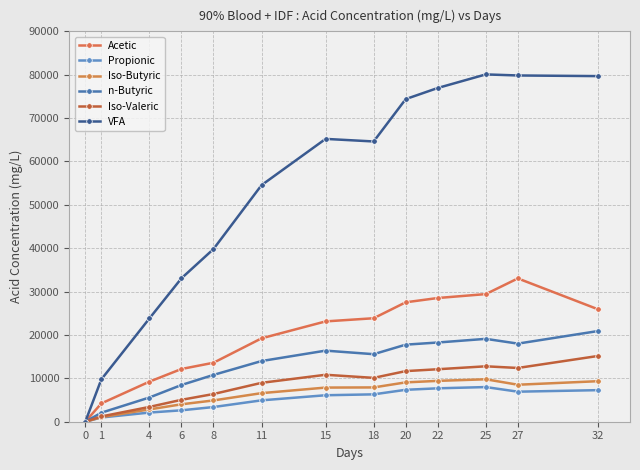

True or false: VFA has more than 2 points higher than both neighbors.

False